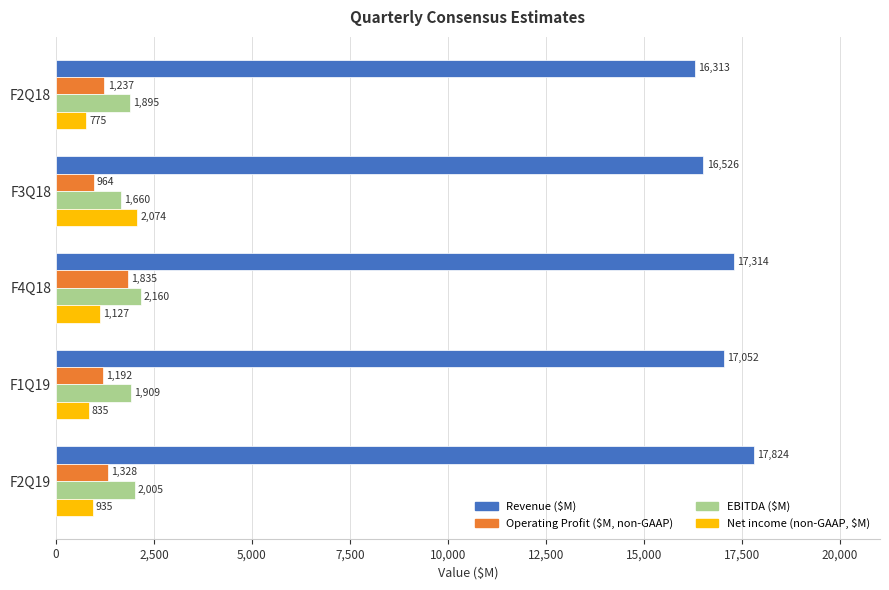

How many data points does each series have?

5